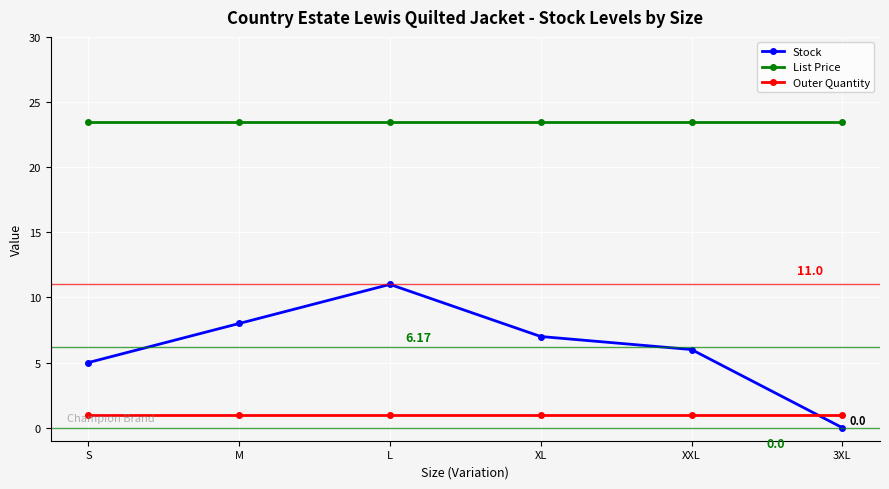

At which label is Stock closest to 5?

S